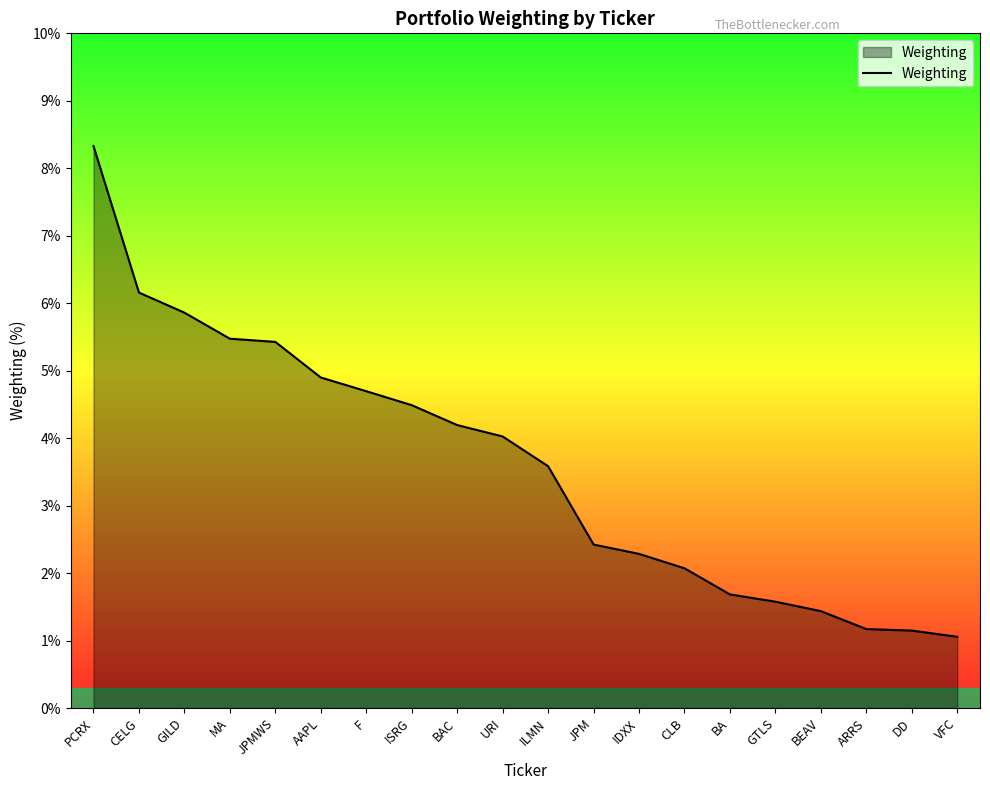

Which category has the highest value across all series?

PCRX